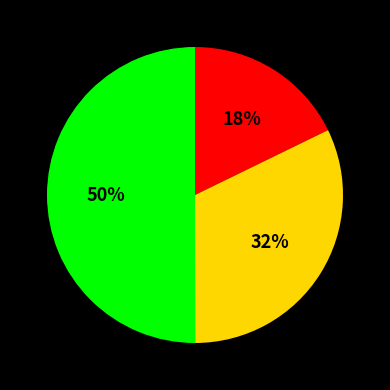

To the nearest percent, what is the average slice percentage?

33%